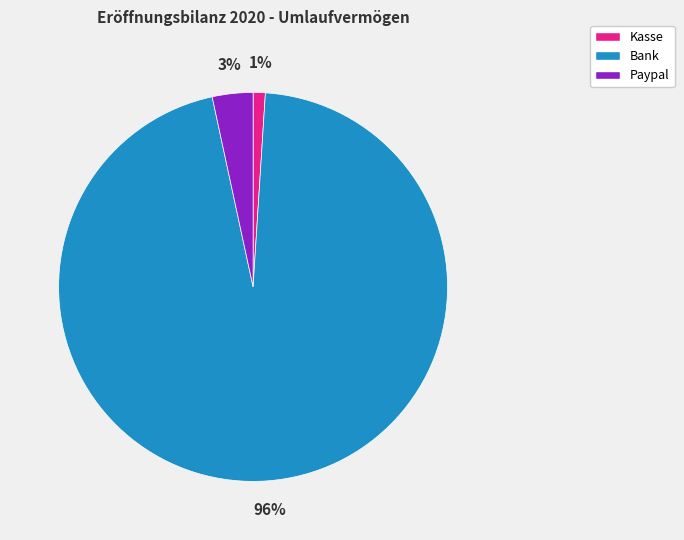

To the nearest percent, what portion does Paypal represent?

3%